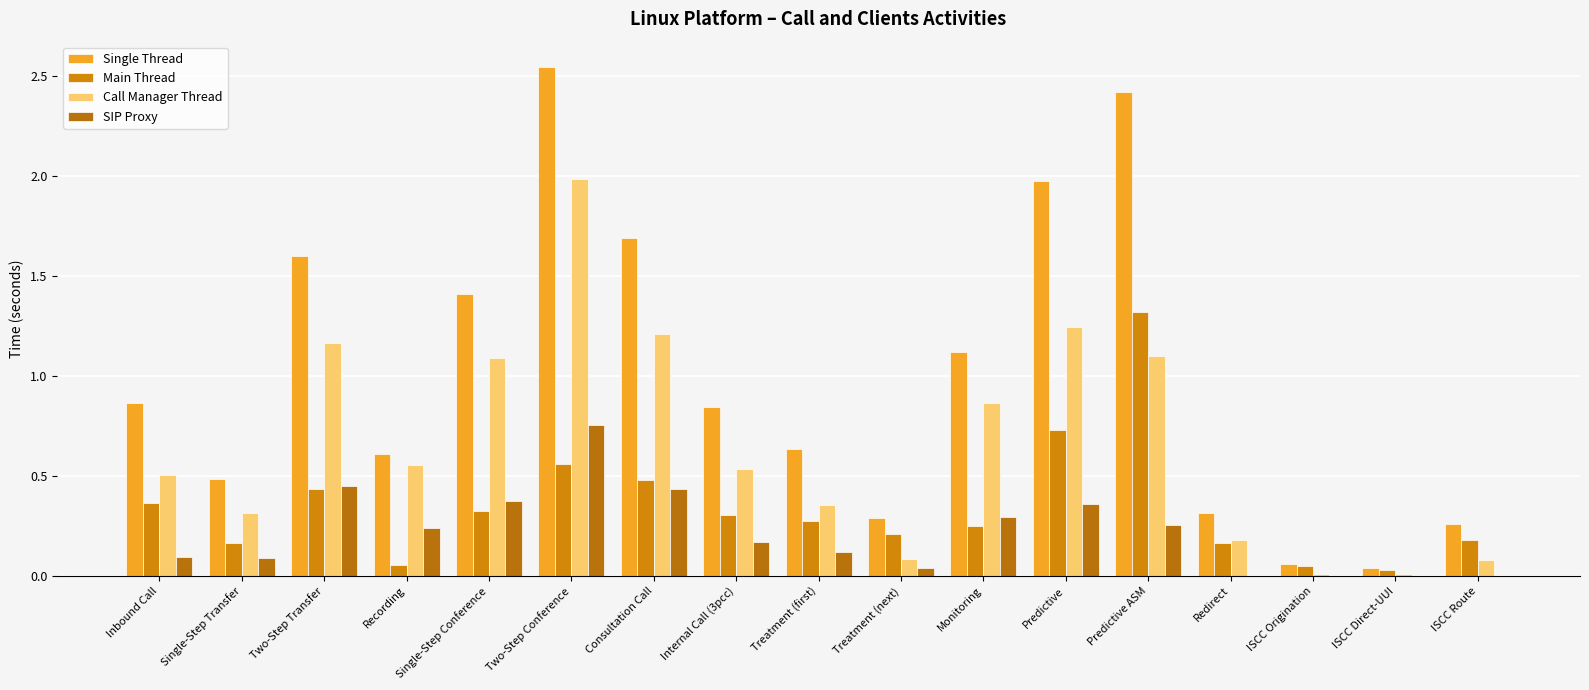

What are all the series names shown in the legend?

Single Thread, Main Thread, Call Manager Thread, SIP Proxy